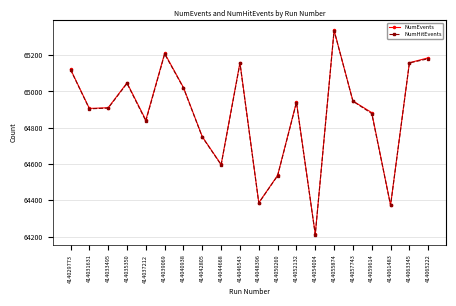

How many distinct data groups are displayed?

2